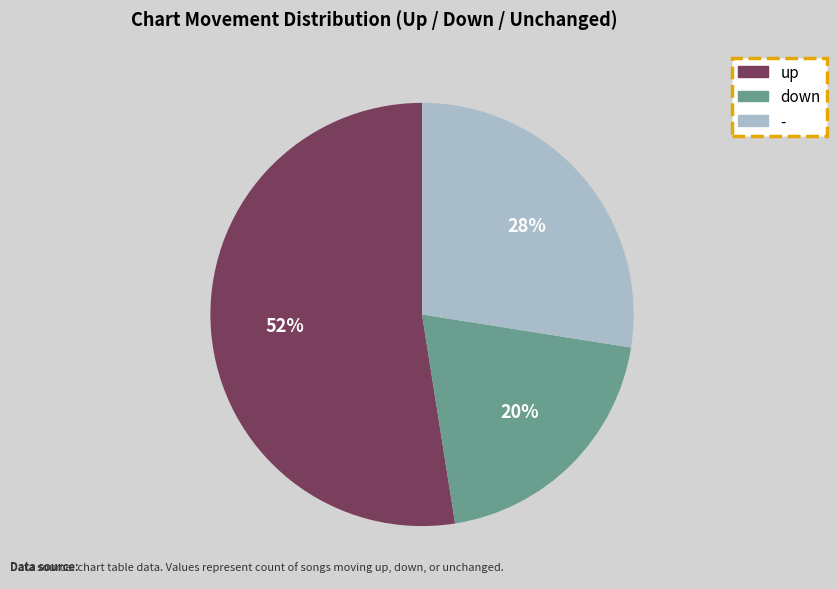

Between down and up, which is larger?

up